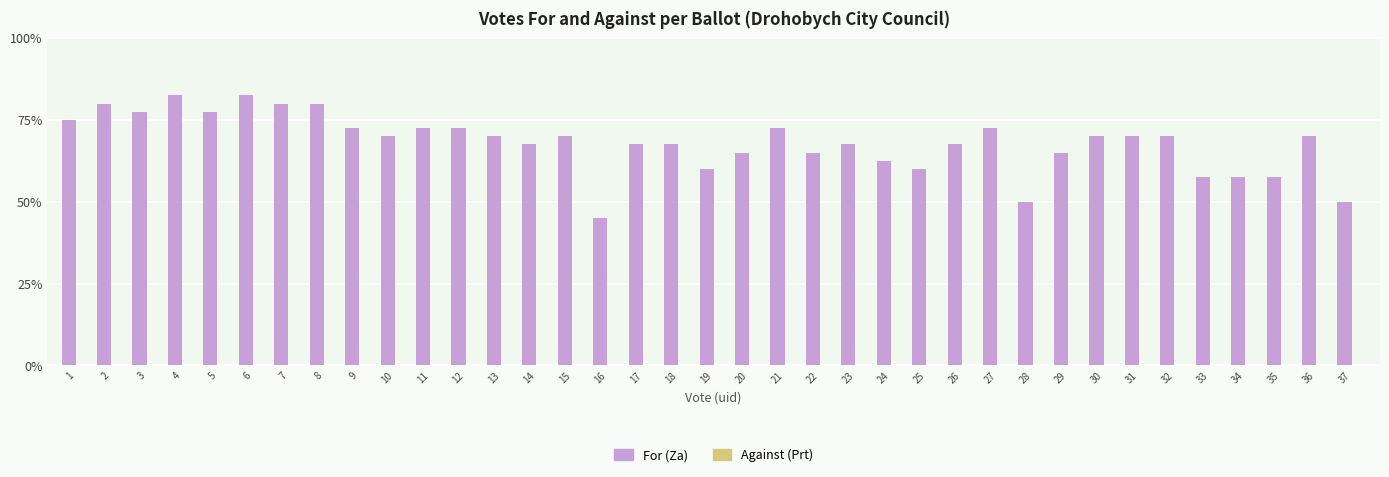

Are the bars horizontal?

No